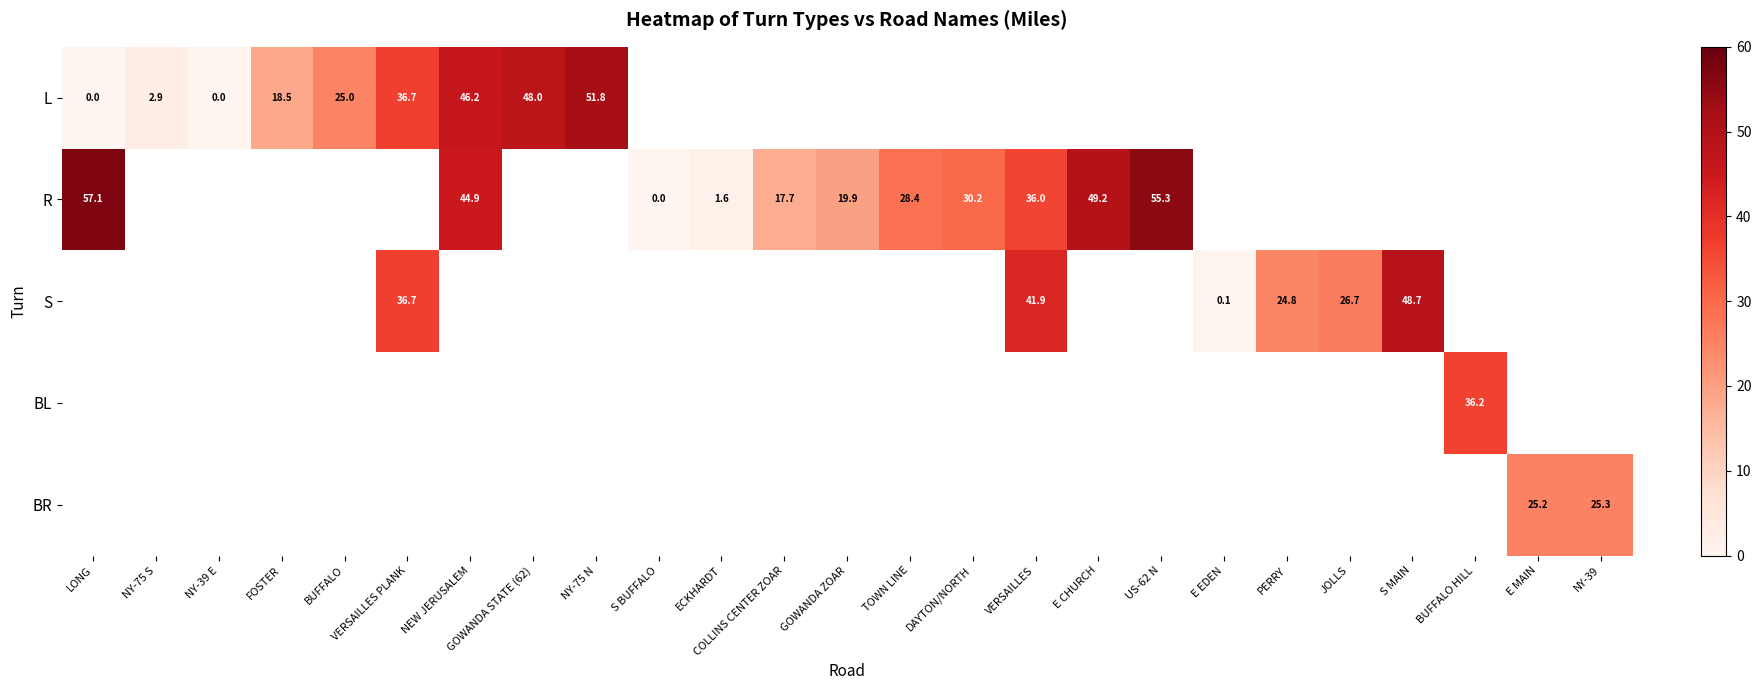

True or false: R has a value of 55.3 at US-62 N.

True